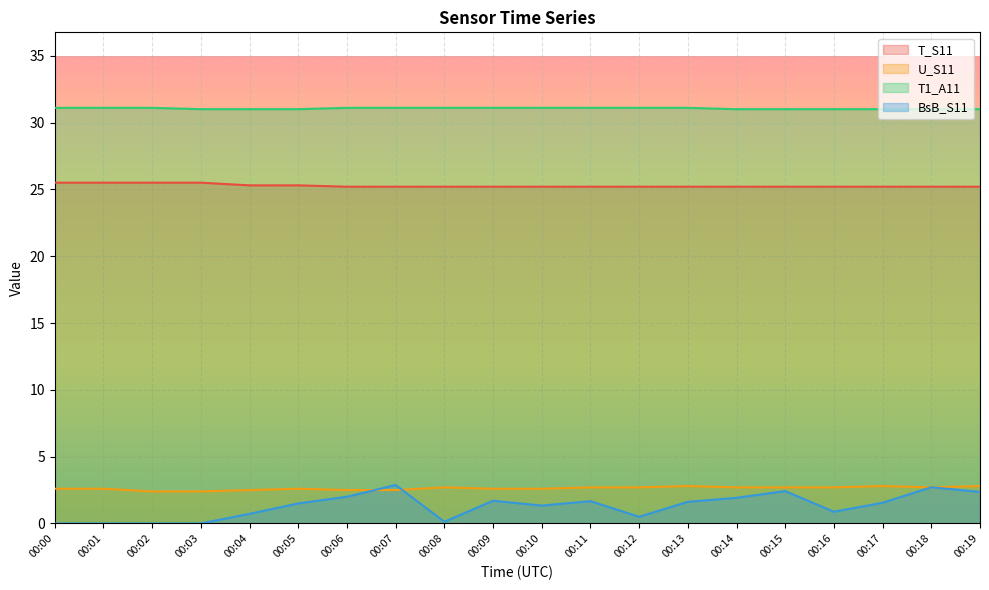

What is the difference between the second highest and second lowest values in the T_S11 series?

0.3